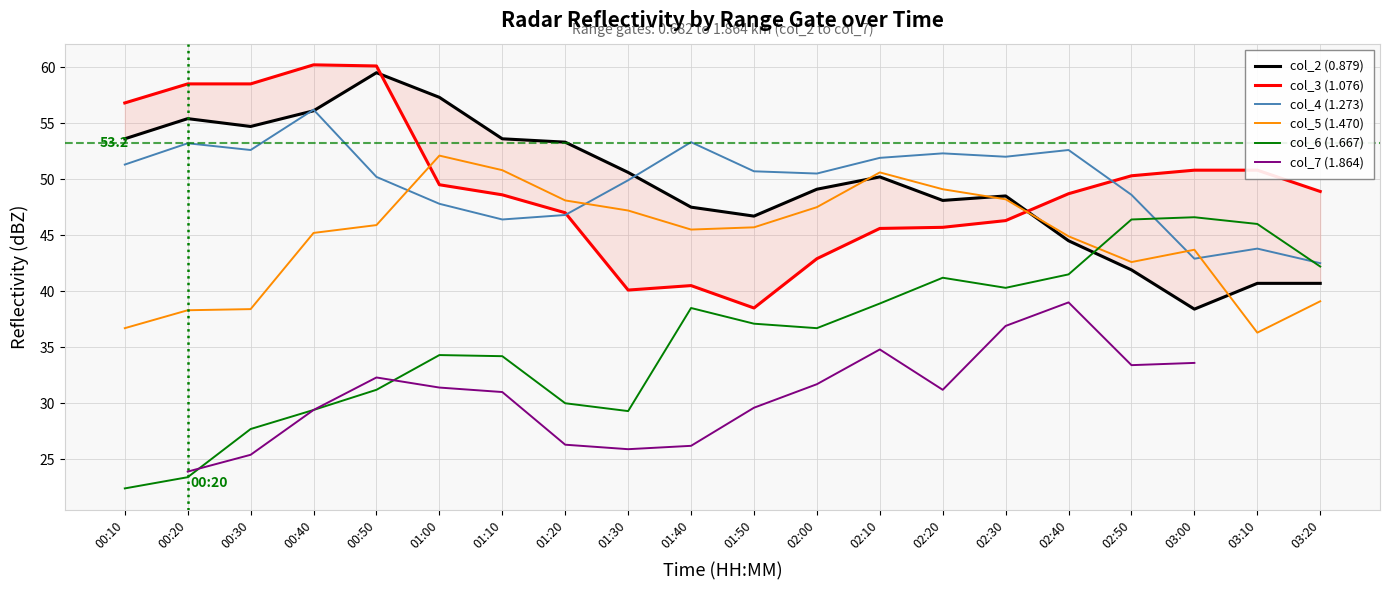

At which category does col_3 (1.076) reach its first local valley?

01:30